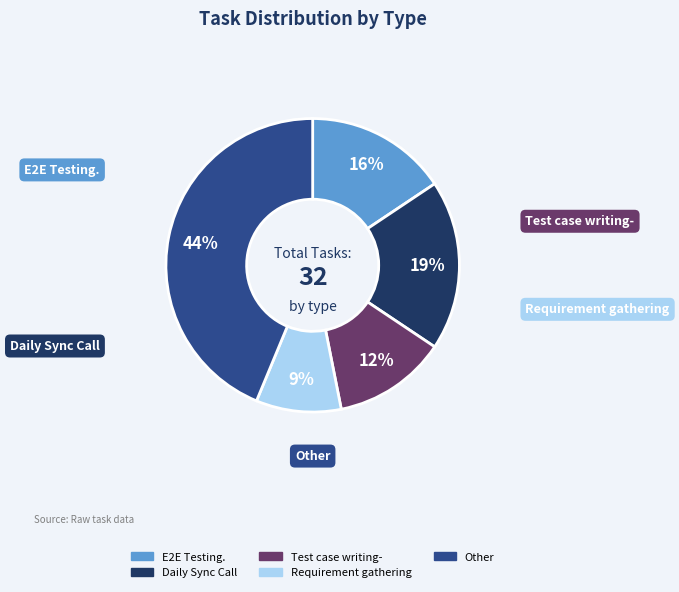

To the nearest percent, what is the average slice percentage?

20%